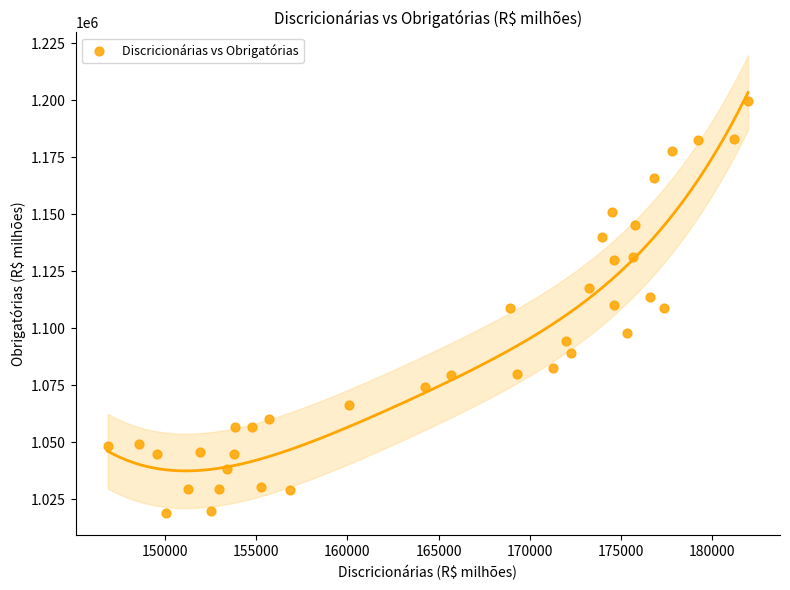

What is the range of Y values (max minus min)?

180480.4